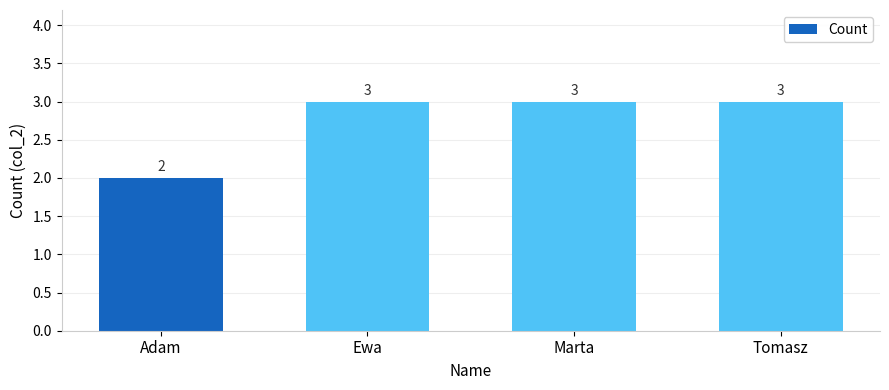

What is the label of the 1st bar from the right?

Tomasz